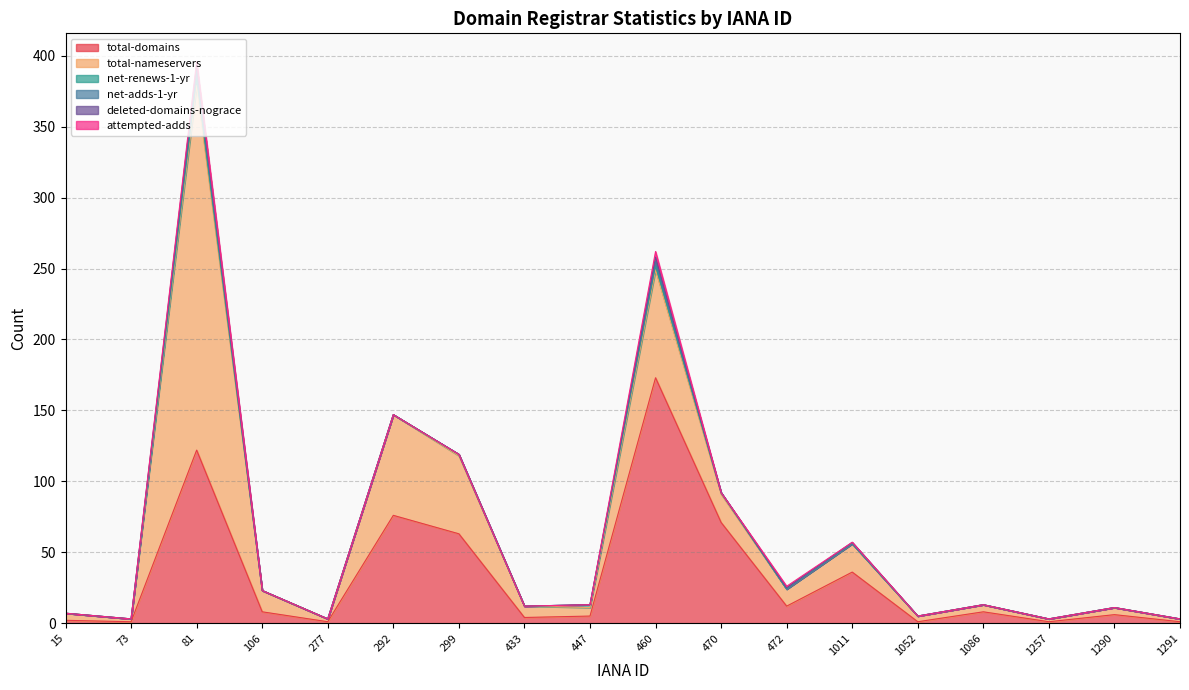

List the series in order of their peak value, lowest first.

deleted-domains-nograce, attempted-adds, net-renews-1-yr, net-adds-1-yr, total-domains, total-nameservers